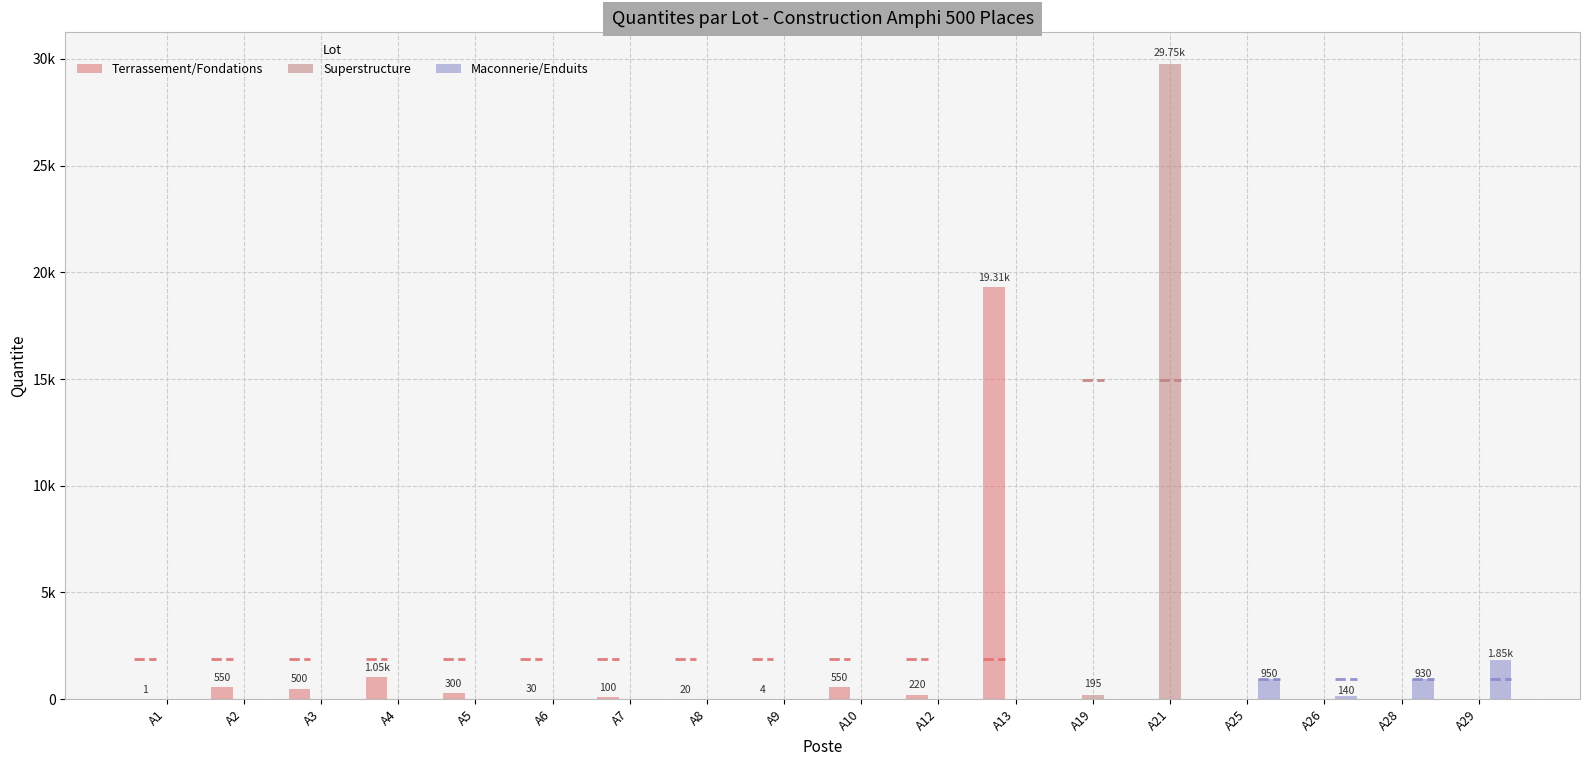

Reading left to right, list all the values displayed in this chart.

Terrassement/Fondations: A1=1	A2=550	A3=500	A4=1050	A5=300	A6=30	A7=100	A8=20	A9=4	A10=550	A12=220	A13=19309	A19=0	A21=0	A25=0	A26=0	A28=0	A29=0
Superstructure: A1=0	A2=0	A3=0	A4=0	A5=0	A6=0	A7=0	A8=0	A9=0	A10=0	A12=0	A13=0	A19=195	A21=29751	A25=0	A26=0	A28=0	A29=0
Maconnerie/Enduits: A1=0	A2=0	A3=0	A4=0	A5=0	A6=0	A7=0	A8=0	A9=0	A10=0	A12=0	A13=0	A19=0	A21=0	A25=950	A26=140	A28=930	A29=1850